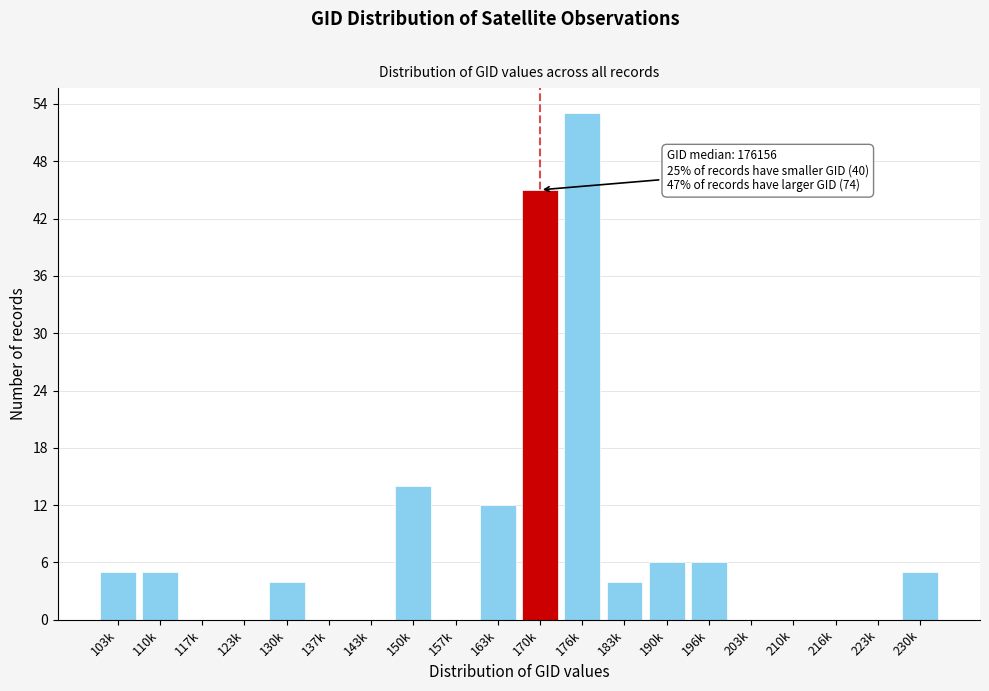

Reading left to right, extract all data points from this chart.

103k=5	110k=5	117k=0	123k=0	130k=4	137k=0	143k=0	150k=14	157k=0	163k=12	170k=45	176k=53	183k=4	190k=6	196k=6	203k=0	210k=0	216k=0	223k=0	230k=5